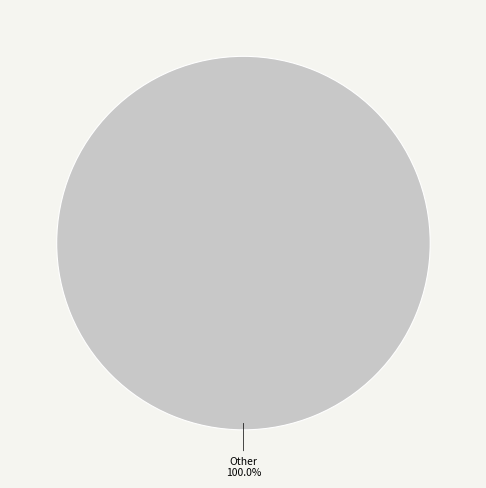

Is there a majority slice in this chart?

Yes